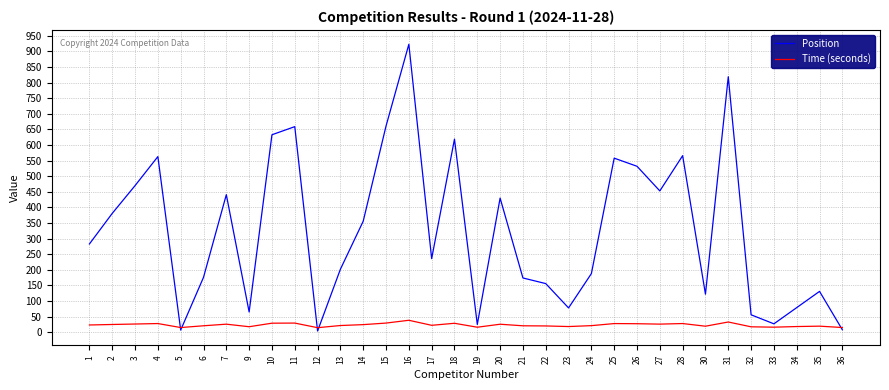

True or false: Position has a value of 200.7 at 30.

False